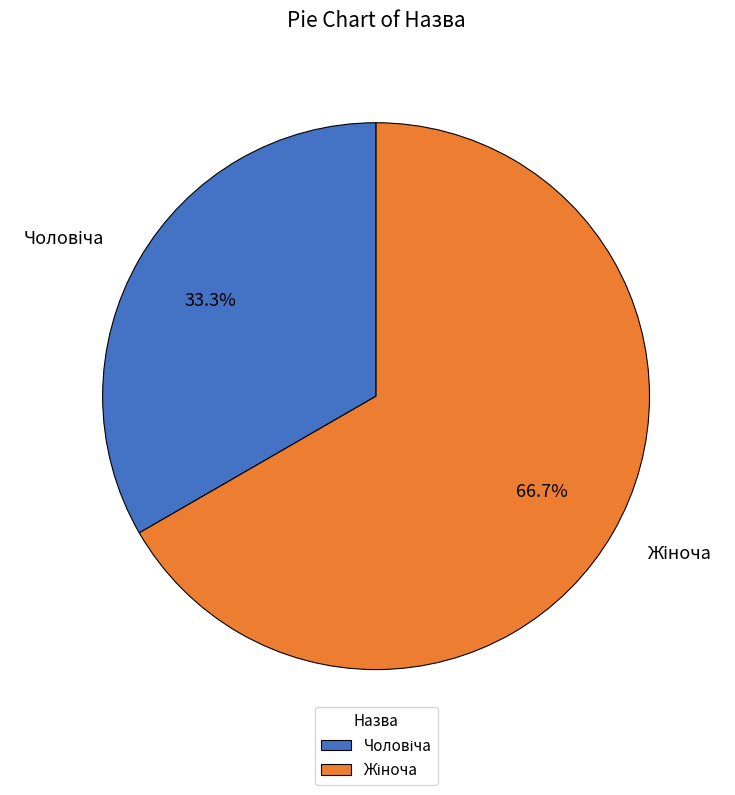

Is there any slice that represents more than half of the pie?

Yes